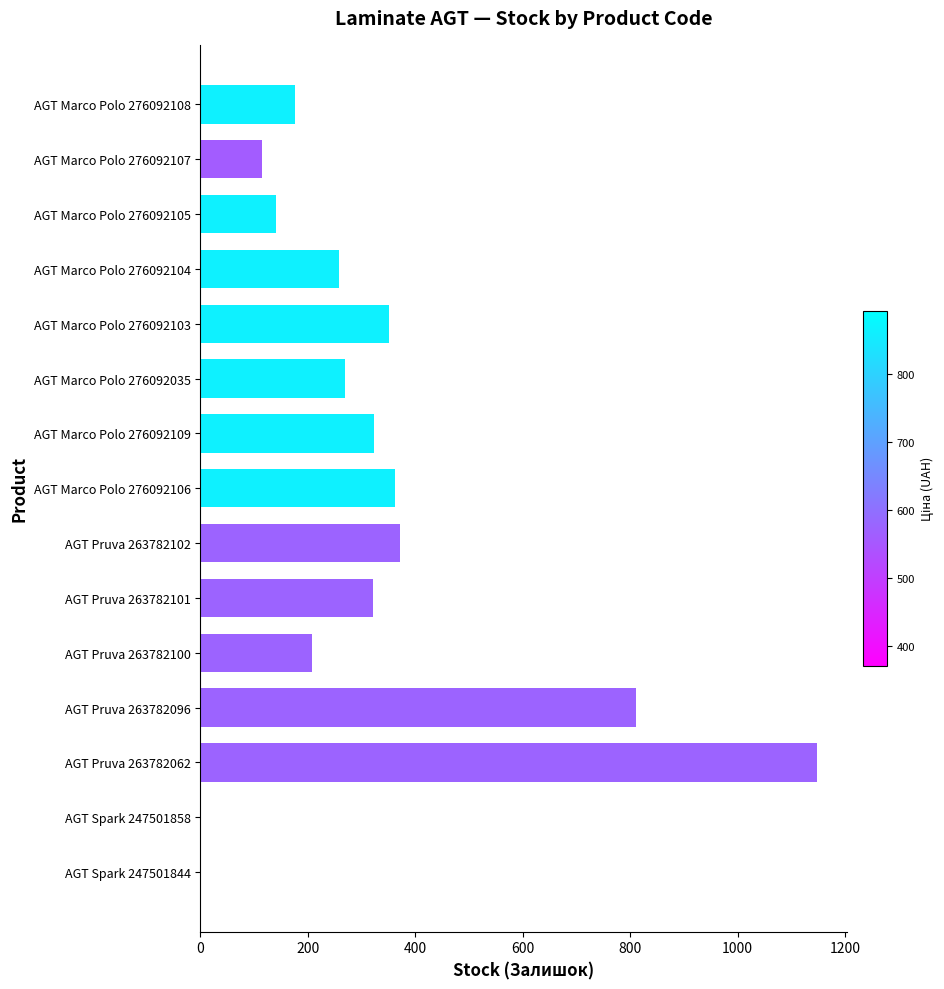

What is the sum of the values at AGT Pruva 263782062 and AGT Pruva 263782096?

1957